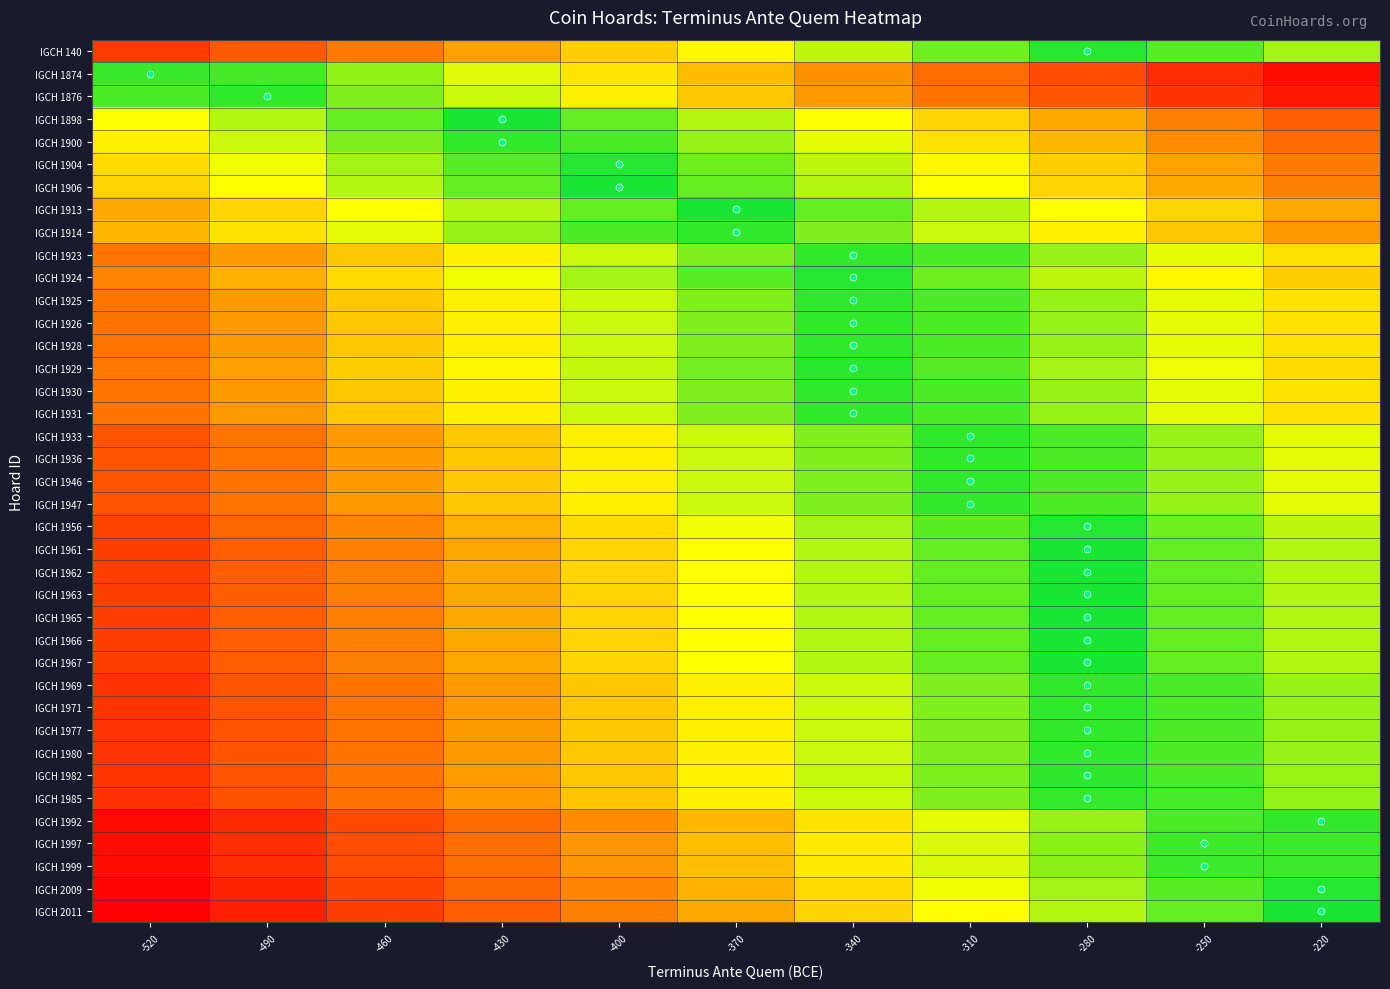

What is the total value across all series at -460?

19.5